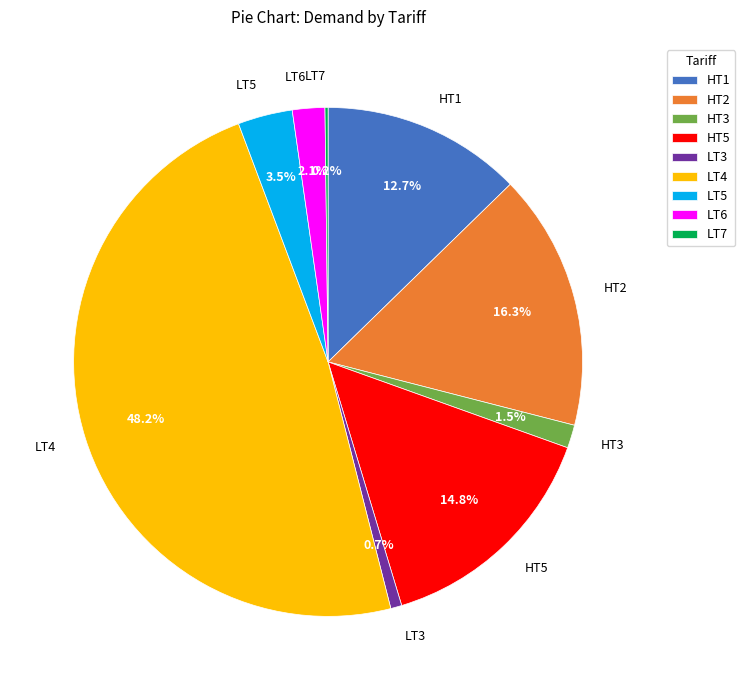

Which slice is the largest?

LT4